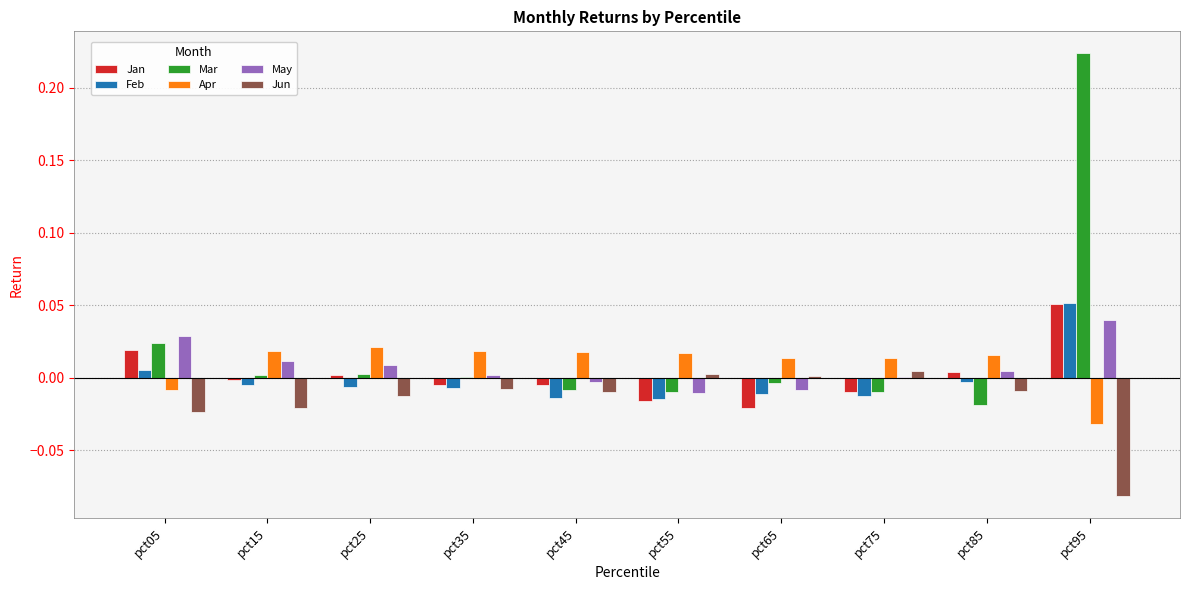

Which series has the largest range (max minus min)?

Mar